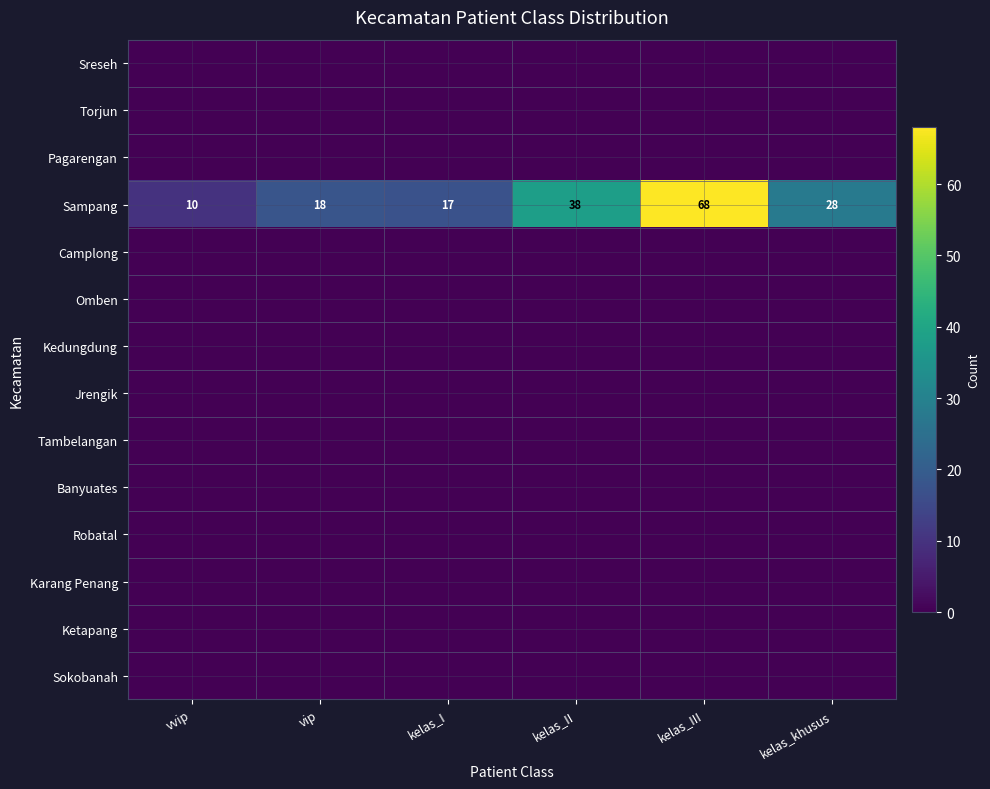

The value of Sampang at kelas_khusus is 28. True or false?

True